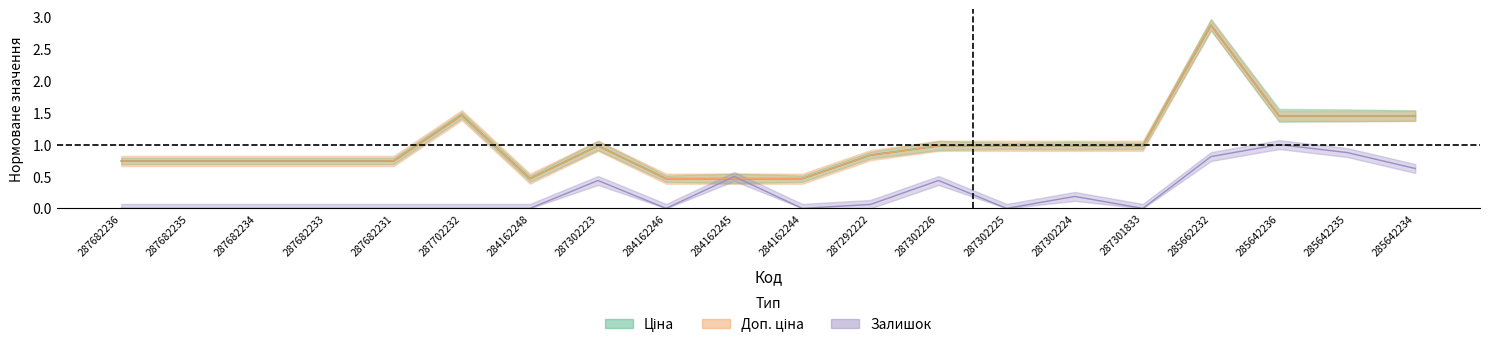

Reading left to right, list all the values displayed in this chart.

Ціна: 287682236=0.7	287682235=0.7	287682234=0.7	287682233=0.7	287682231=0.7	287702232=1.5	284162248=0.5	287302223=1.0	284162246=0.5	284162245=0.5	284162244=0.5	287292222=0.8	287302226=1.0	287302225=1.0	287302224=1.0	287301833=1.0	285662232=2.9	285642236=1.4	285642235=1.4	285642234=1.4
Доп. ціна: 287682236=0.7	287682235=0.7	287682234=0.7	287682233=0.7	287682231=0.7	287702232=1.5	284162248=0.5	287302223=1.0	284162246=0.5	284162245=0.5	284162244=0.5	287292222=0.8	287302226=1.0	287302225=1.0	287302224=1.0	287301833=1.0	285662232=2.9	285642236=1.4	285642235=1.4	285642234=1.4
Залишок: 287682236=0.0	287682235=0.0	287682234=0.0	287682233=0.0	287682231=0.0	287702232=0.0	284162248=0.0	287302223=0.4	284162246=0.0	284162245=0.5	284162244=0.0	287292222=0.1	287302226=0.4	287302225=0.0	287302224=0.2	287301833=0.0	285662232=0.8	285642236=1.0	285642235=0.9	285642234=0.6